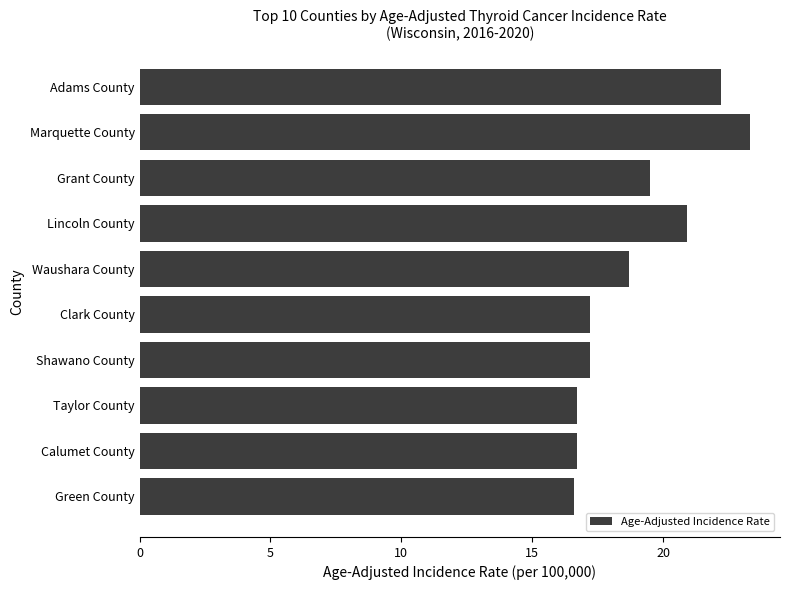

Reading bottom to top, extract all data points from this chart.

16.6	16.7	16.7	17.2	17.2	18.7	20.9	19.5	23.3	22.2